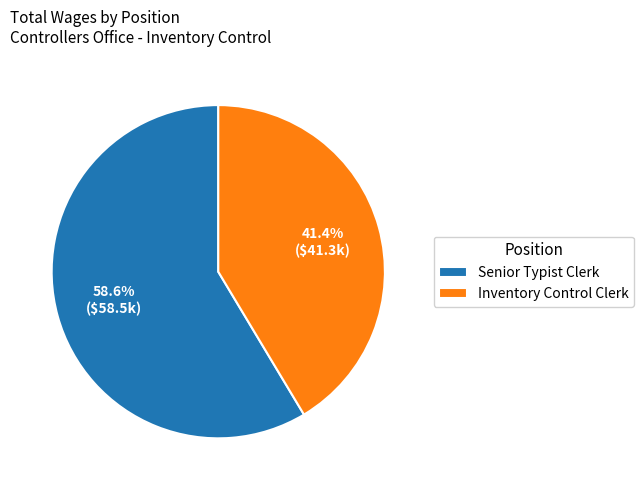

To the nearest percent, what percentage of the pie is Senior Typist Clerk?

59%